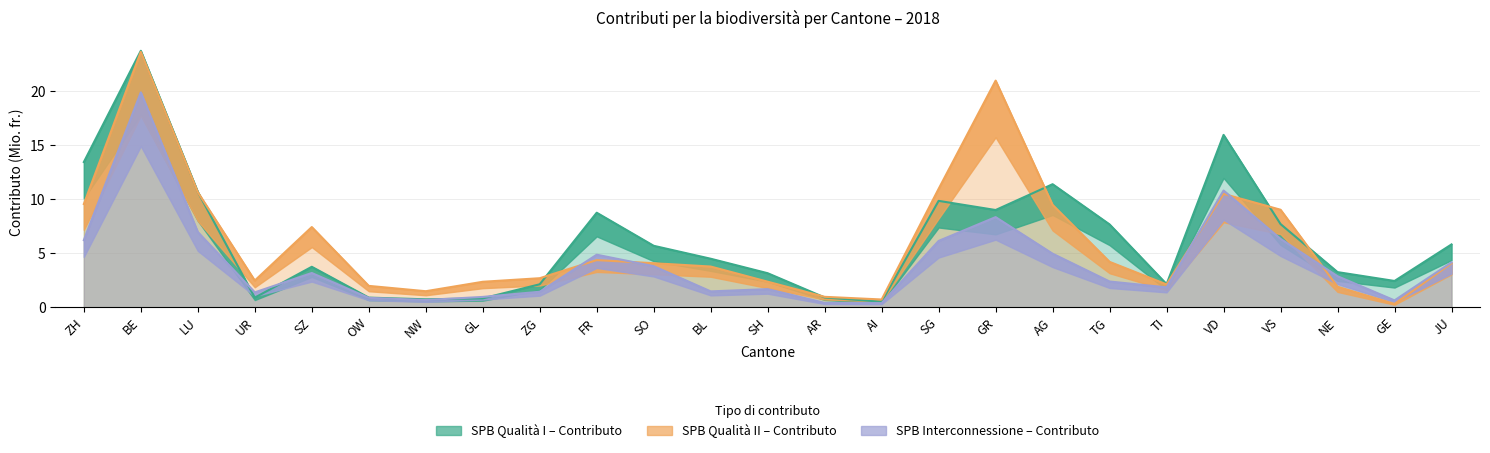

What is the difference between the second highest and second lowest values in the SPB Interconnessione – Contributo series?

10.4